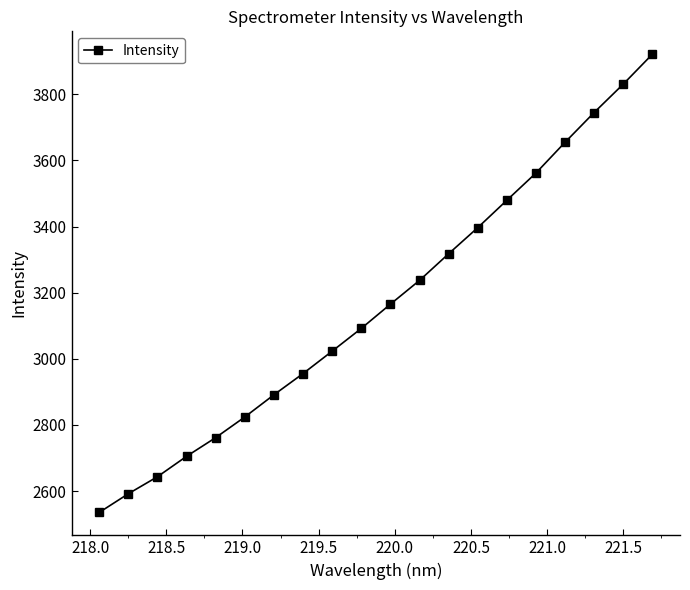

What is the average value?

3166.8